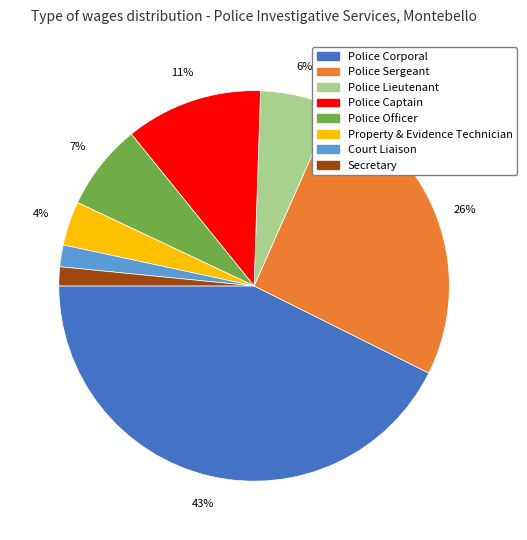

Does any single category account for the majority?

No